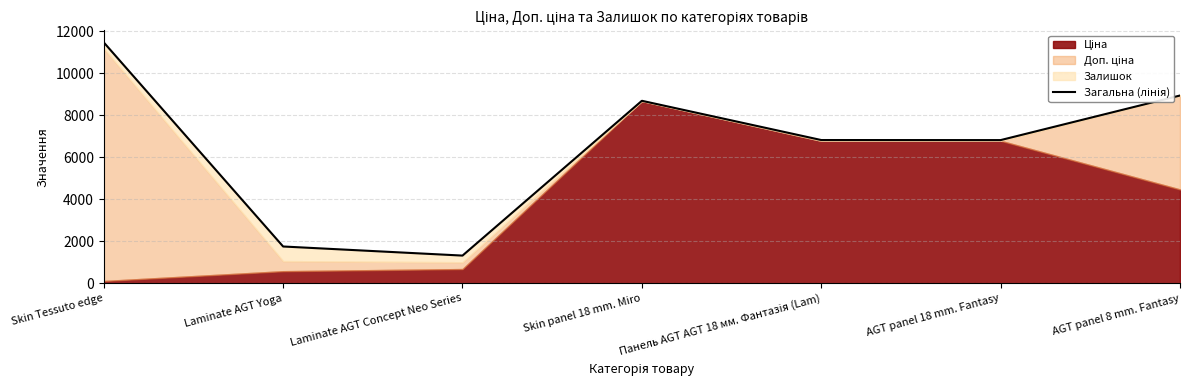

What is the smallest value displayed?

1321.1